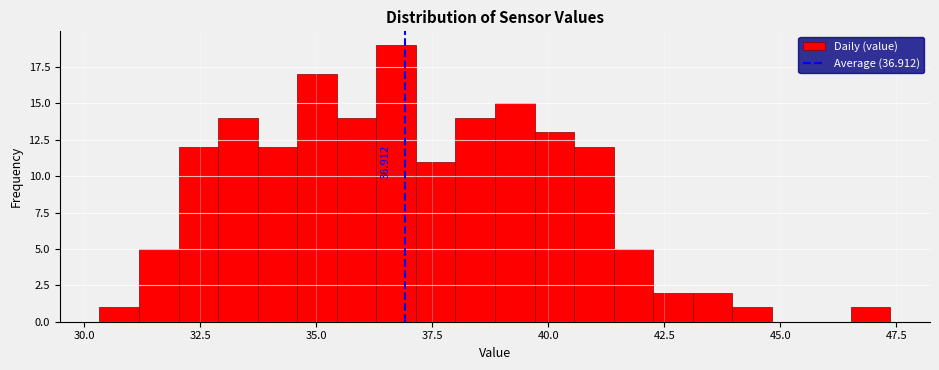

Around what value on the x-axis is the tallest bar? Give the approximate position of its centre, as read against the axis.

36.5